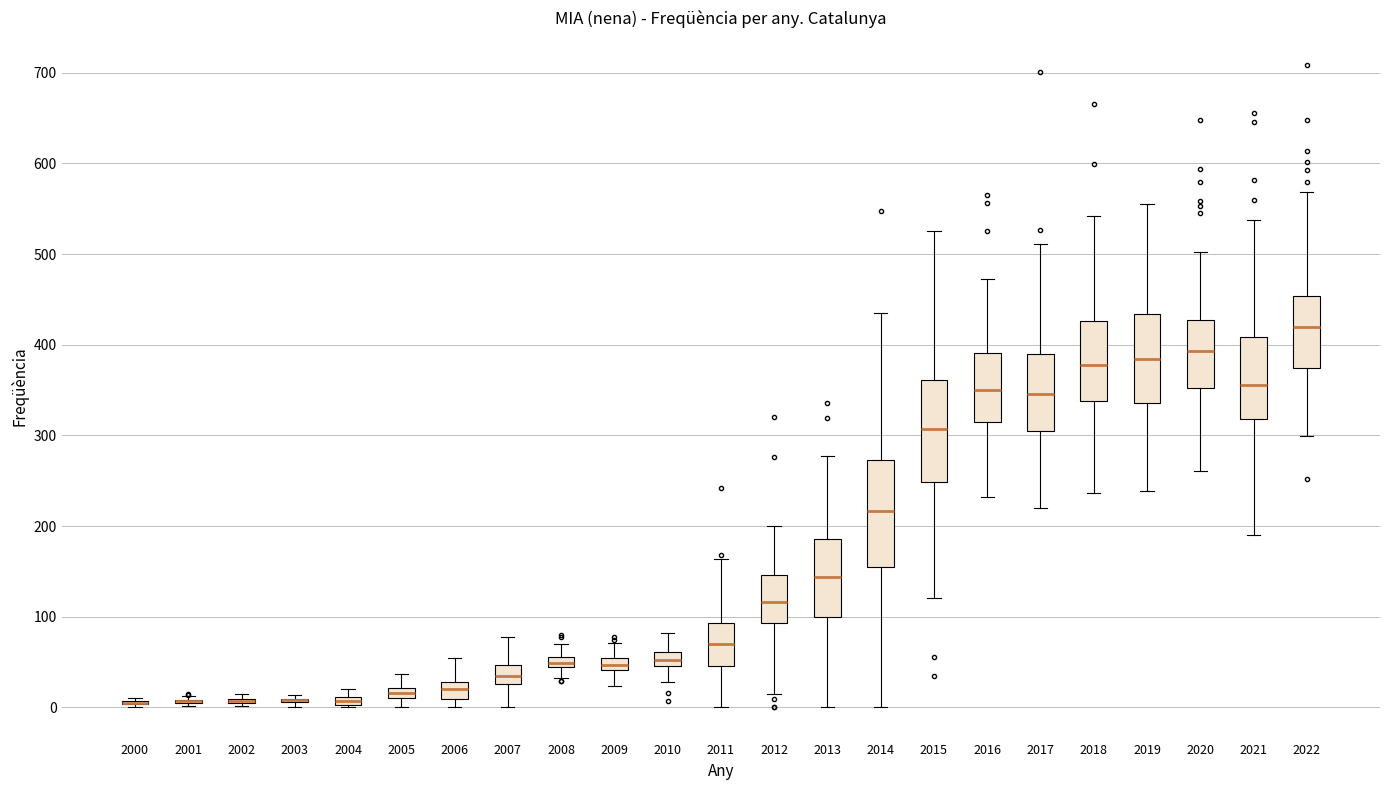

Where does the upper whisker of the box at x = 2006 end on the y-axis? The values are not printed on the chart, so give them approximately, as read against the axis.

50